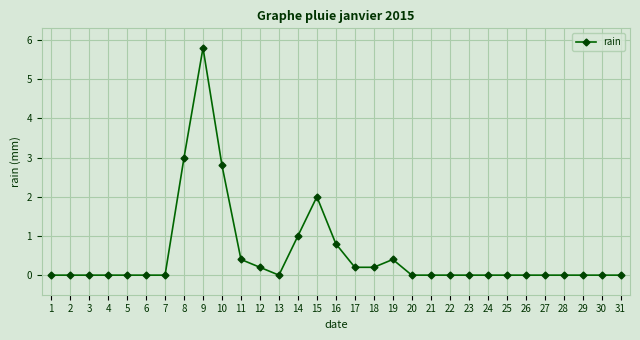

The chart shows a value of 3.0 at 8. True or false?

True